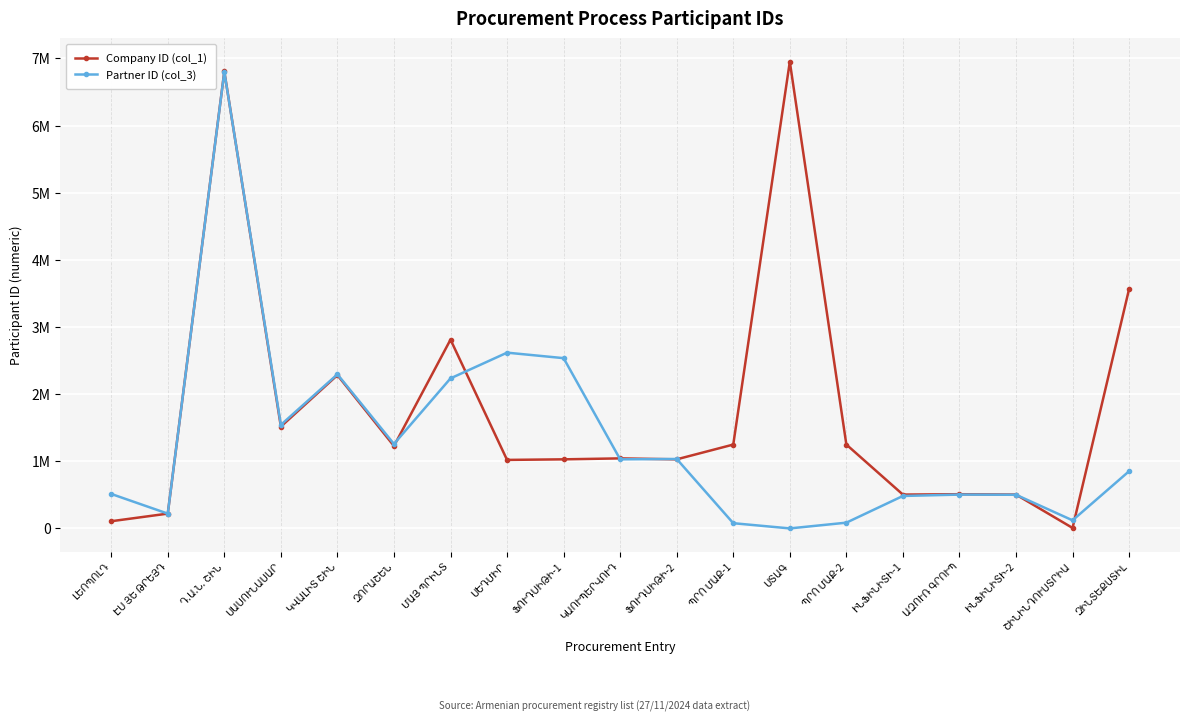

What position from the right is ԼԵՈՊՈԼԴ?

19